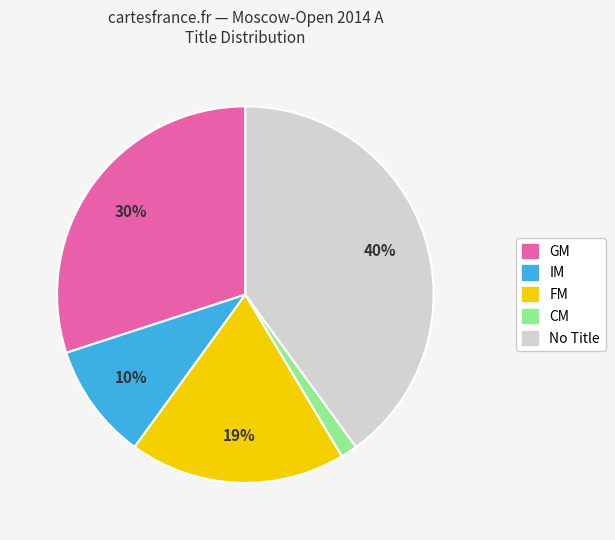

To the nearest percent, what is the average slice percentage?

20%